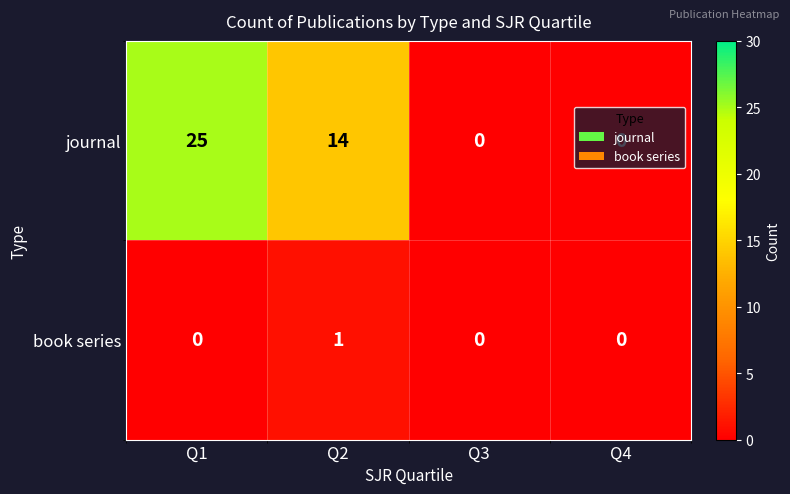

Which category has the highest value in the book series series?

Q2